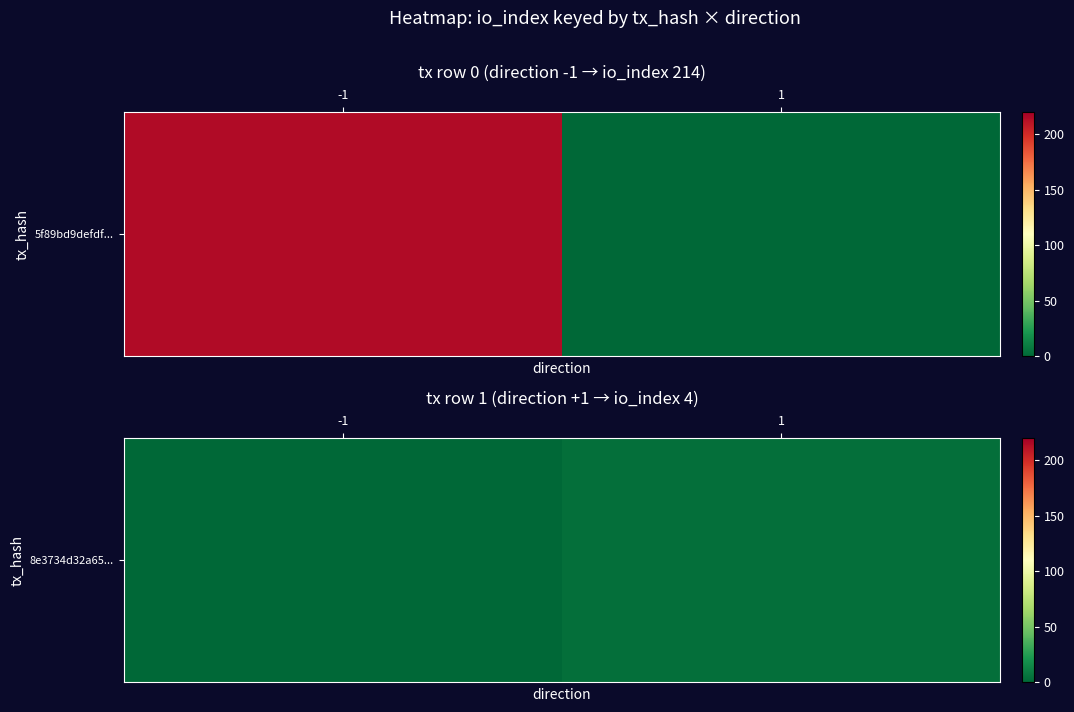

The value at 1 is 4. True or false?

True